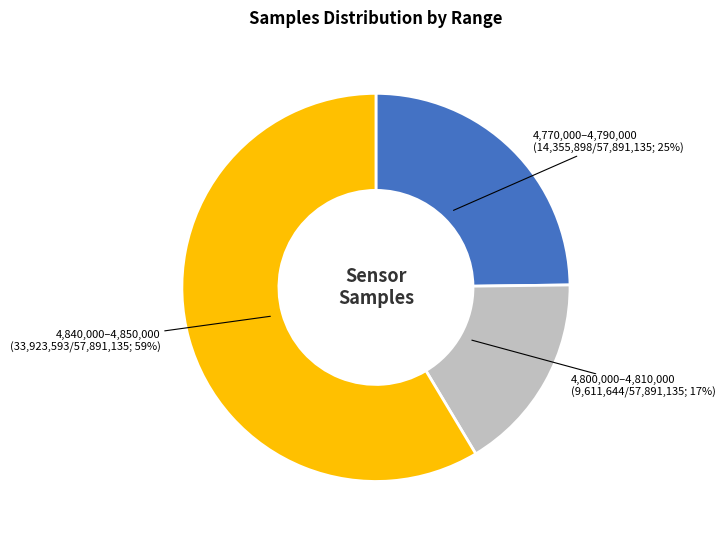

Is there a majority slice in this chart?

Yes